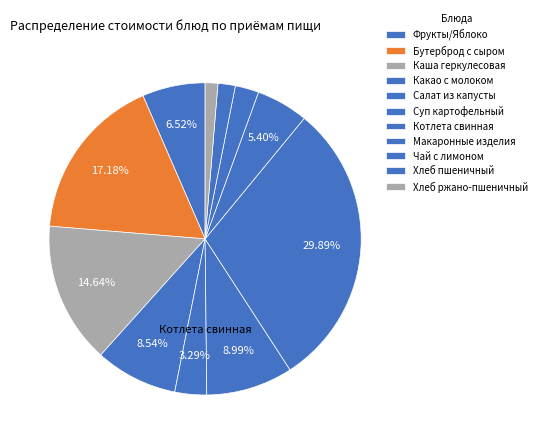

What percentage is the Салат из капусты slice, to the nearest percent?

3%